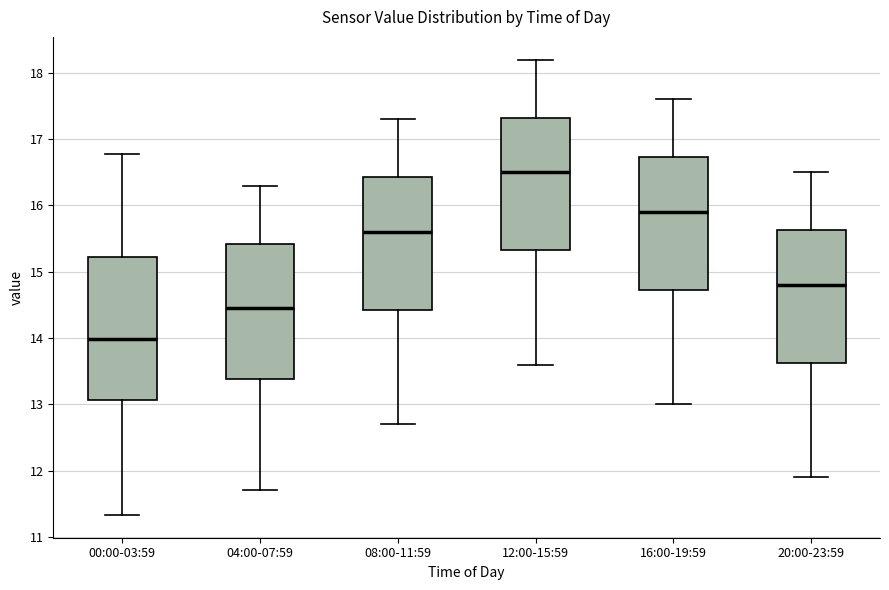

Reading left to right, transcribe this box plot: for each box, give where its median line is, the range the box spans, and where its two whiskers end, as read against the y-axis. The values are not printed on the chart, so give them approximately, as read against the axis.

00:00-03:59: median 14.0, box 13.1 to 15.2, whiskers 11.3 to 16.8
04:00-07:59: median 14.5, box 13.4 to 15.4, whiskers 11.7 to 16.3
08:00-11:59: median 15.6, box 14.4 to 16.4, whiskers 12.7 to 17.3
12:00-15:59: median 16.5, box 15.3 to 17.3, whiskers 13.6 to 18.2
16:00-19:59: median 15.9, box 14.7 to 16.7, whiskers 13.0 to 17.6
20:00-23:59: median 14.8, box 13.6 to 15.6, whiskers 11.9 to 16.5